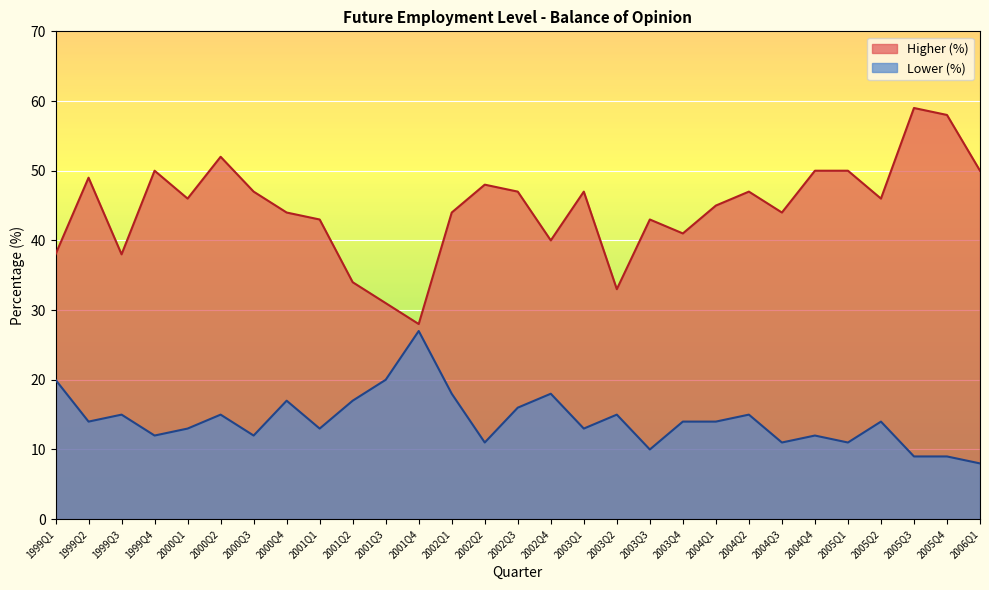

Reading left to right, list all the values displayed in this chart.

Higher (%): 1999Q1=38	1999Q2=49	1999Q3=38	1999Q4=50	2000Q1=46	2000Q2=52	2000Q3=47	2000Q4=44	2001Q1=43	2001Q2=34	2001Q3=31	2001Q4=28	2002Q1=44	2002Q2=48	2002Q3=47	2002Q4=40	2003Q1=47	2003Q2=33	2003Q3=43	2003Q4=41	2004Q1=45	2004Q2=47	2004Q3=44	2004Q4=50	2005Q1=50	2005Q2=46	2005Q3=59	2005Q4=58	2006Q1=50
Lower (%): 1999Q1=20	1999Q2=14	1999Q3=15	1999Q4=12	2000Q1=13	2000Q2=15	2000Q3=12	2000Q4=17	2001Q1=13	2001Q2=17	2001Q3=20	2001Q4=27	2002Q1=18	2002Q2=11	2002Q3=16	2002Q4=18	2003Q1=13	2003Q2=15	2003Q3=10	2003Q4=14	2004Q1=14	2004Q2=15	2004Q3=11	2004Q4=12	2005Q1=11	2005Q2=14	2005Q3=9	2005Q4=9	2006Q1=8